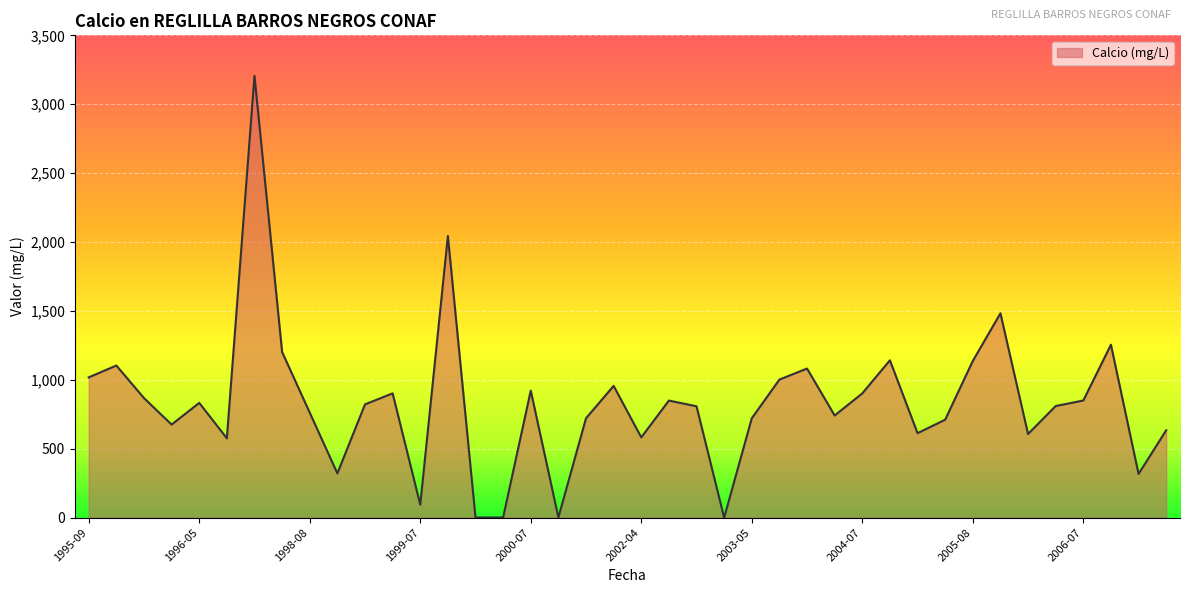

What is the greatest value displayed?

3206.0